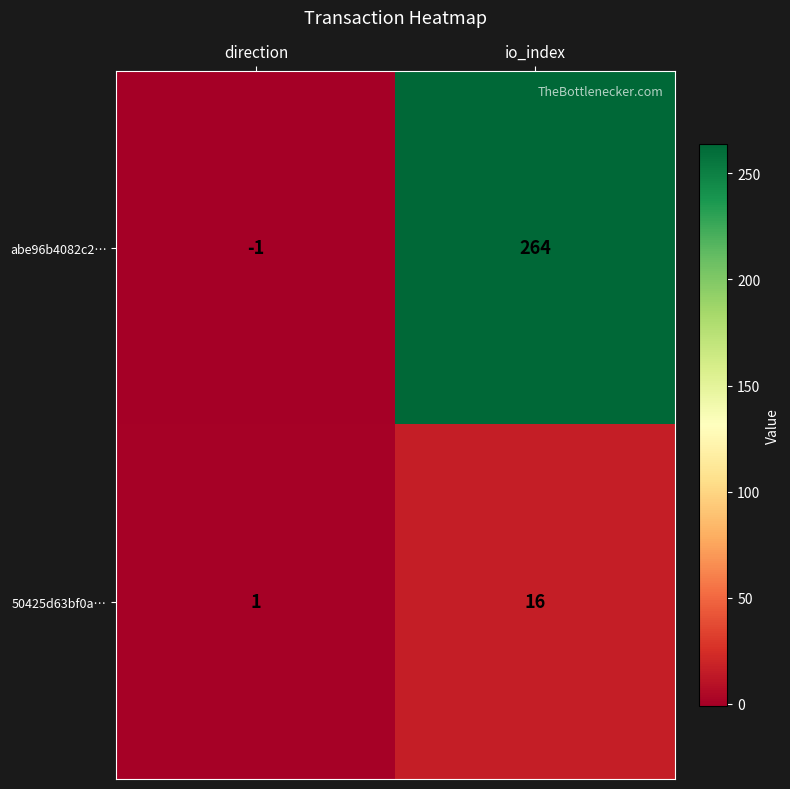

True or false: 50425d63bf0a… has a value of 16 at io_index.

True